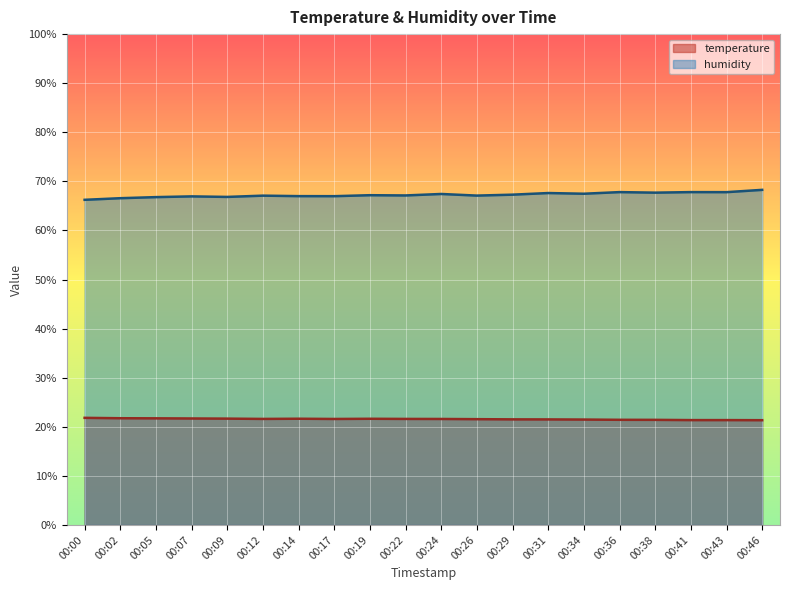

Where is humidity nearest to the value 67?

00:14